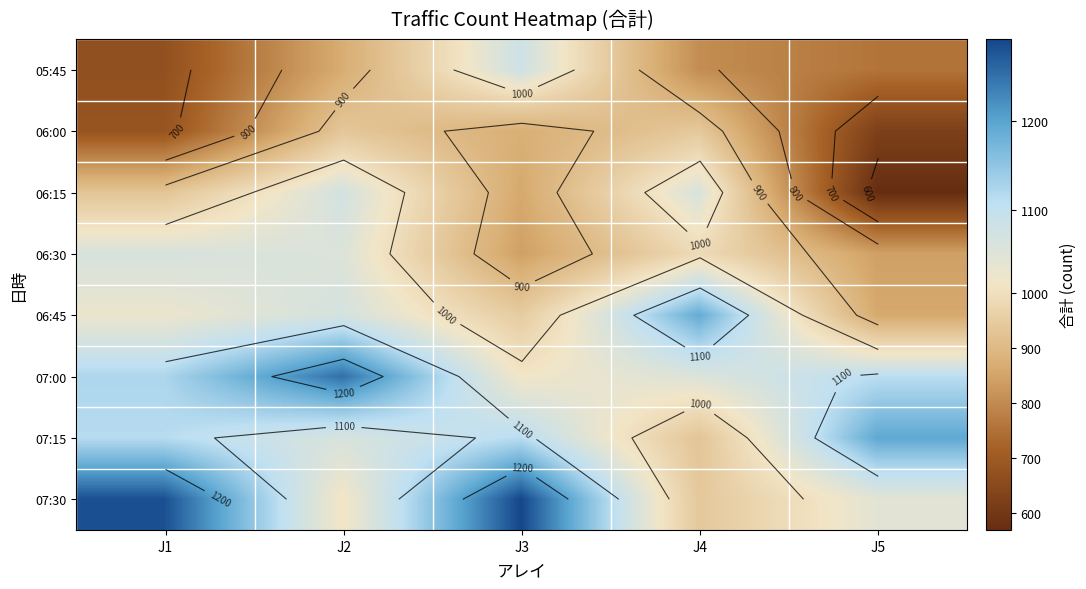

Which category has the lowest value across all series?

J5